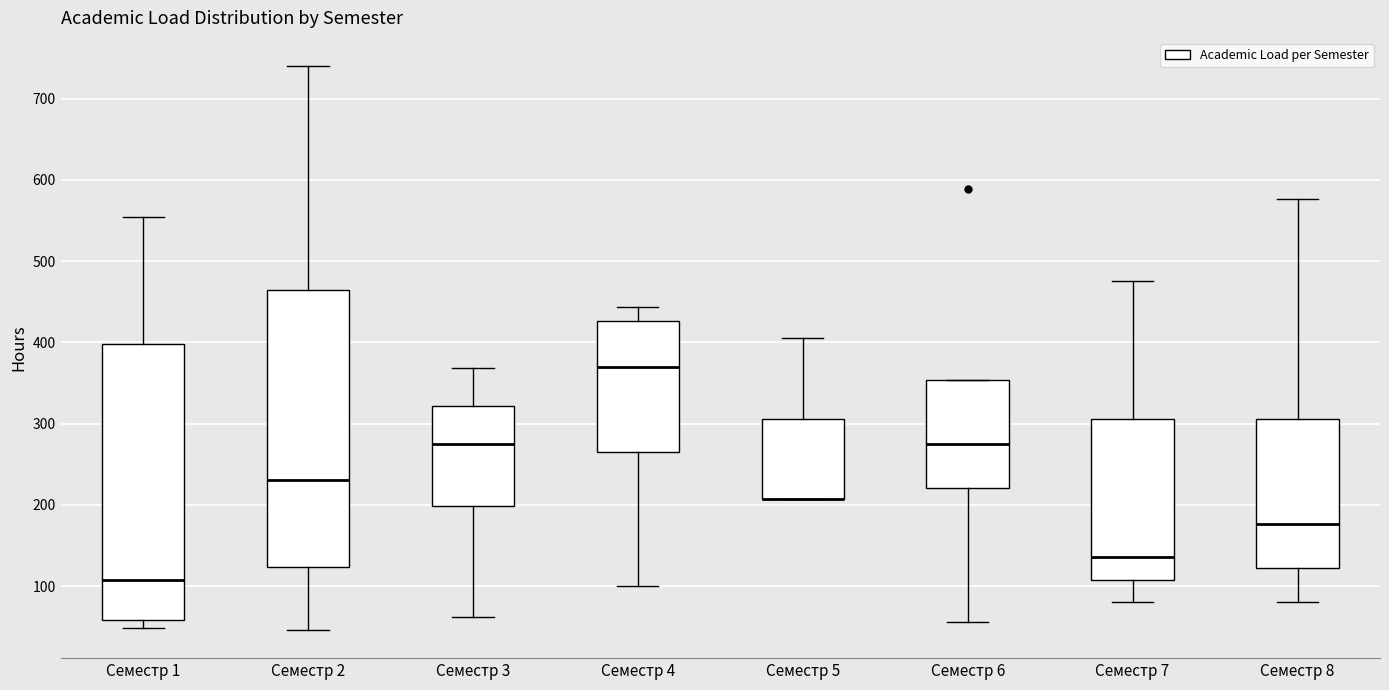

Reading left to right, transcribe this box plot: for each box, give where its median line is, the range the box spans, and where its two whiskers end, as read against the y-axis. The values are not printed on the chart, so give them approximately, as read against the axis.

Семестр 1: median 110, box 60 to 400, whiskers 50 to 550
Семестр 2: median 230, box 120 to 460, whiskers 50 to 740
Семестр 3: median 280, box 200 to 320, whiskers 60 to 370
Семестр 4: median 370, box 270 to 430, whiskers 100 to 440
Семестр 5: median 210 (drawn on the box's lower edge), box 210 to 310, whiskers 210 to 410
Семестр 6: median 280, box 220 to 350, whiskers 60 to 350
Семестр 7: median 140, box 110 to 310, whiskers 80 to 480
Семестр 8: median 180, box 120 to 310, whiskers 80 to 580